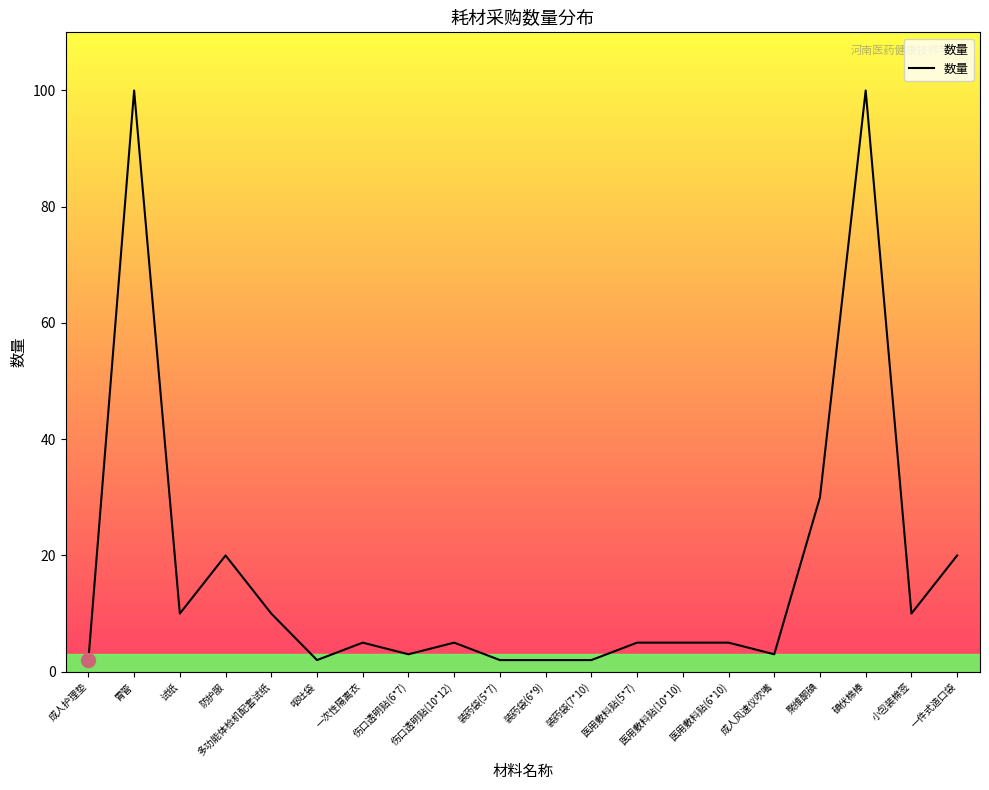

What is the maximum value shown in the chart?

100